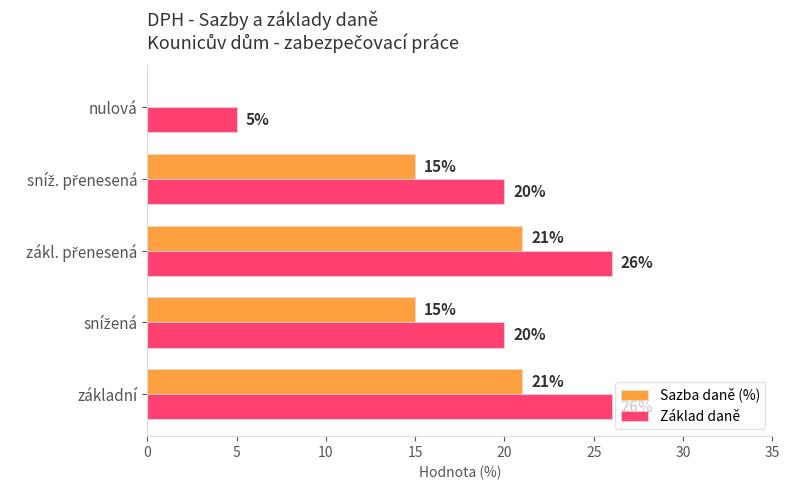

Count the number of data series in this chart.

2